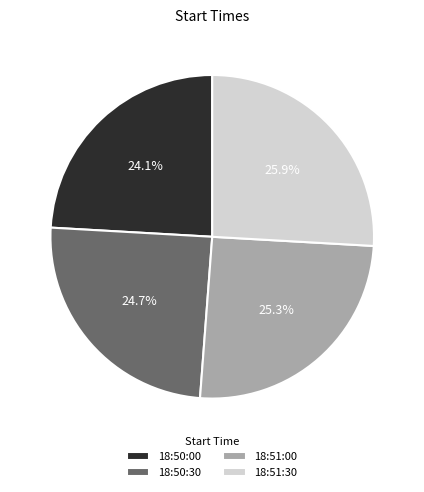

Which has a higher value, 18:50:00 or 18:51:30?

18:51:30